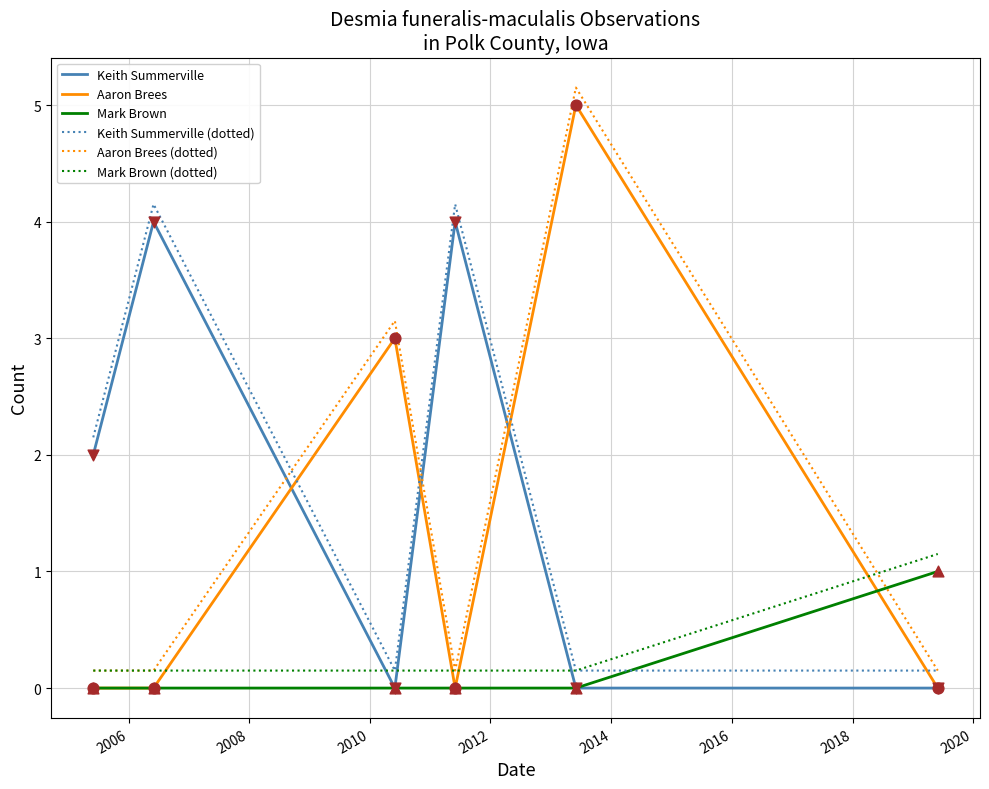

At how many categories does at least one series exceed 0?

6